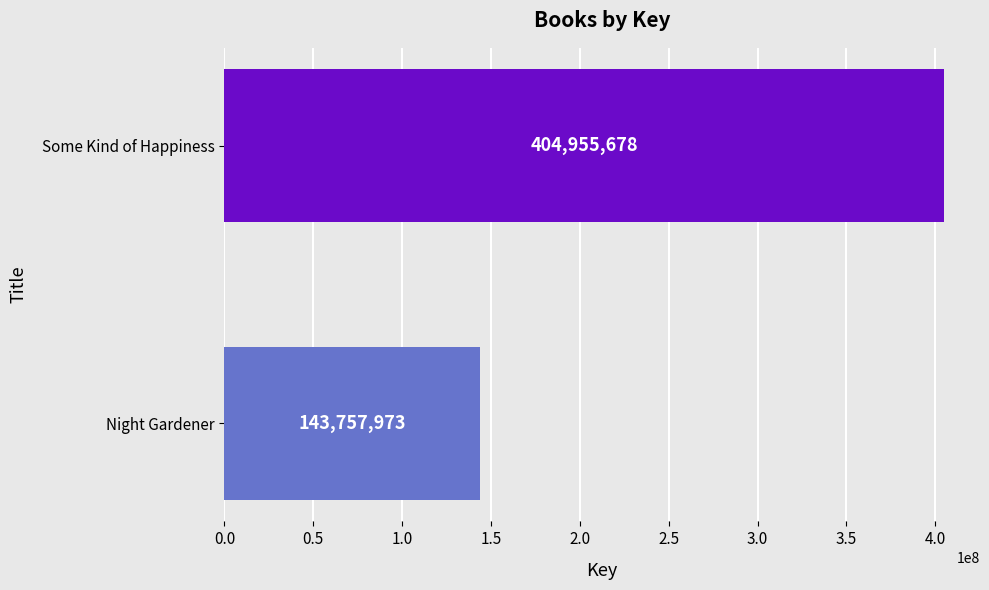

Are the bars horizontal?

Yes